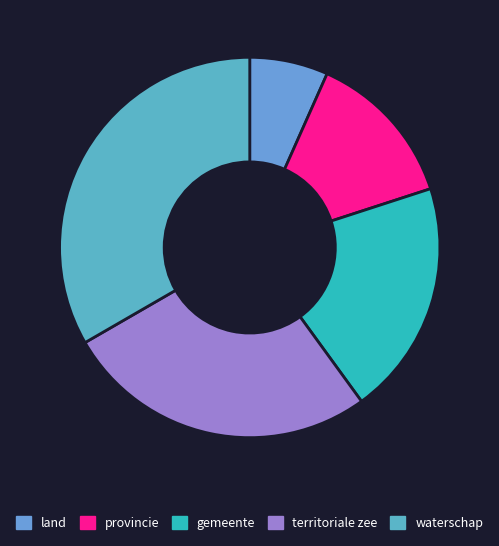

Count the number of slices in the pie.

5